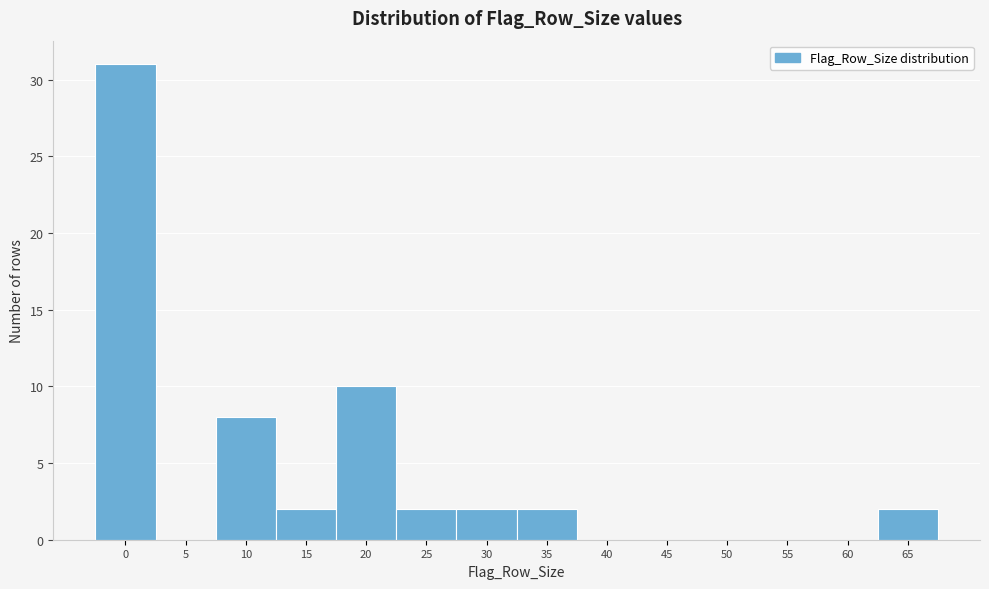

Reading left to right, transcribe all the data shown in this chart.

0=31	5=0	10=8	15=2	20=10	25=2	30=2	35=2	40=0	45=0	50=0	55=0	60=0	65=2